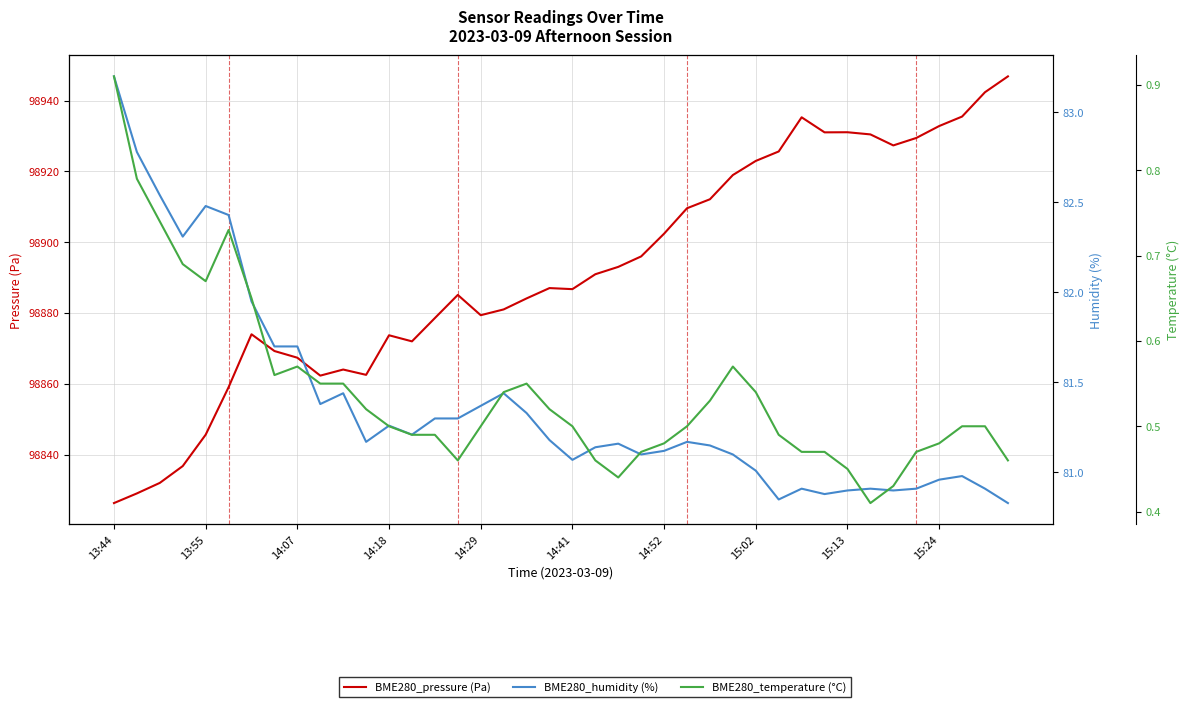

At which category is the sum across all series the highest?

39